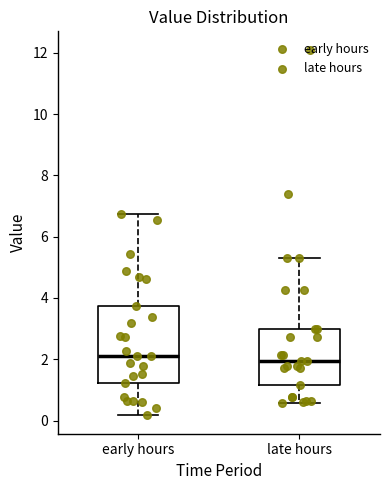

Reading left to right, read every box against the y-axis: the position of its median line, the range the box covers, and the ends of its whiskers. The values are not printed on the chart, so give them approximately, as read against the axis.

early hours: median 2.2, box 1.2 to 3.8, whiskers 0.2 to 6.8
late hours: median 2.0, box 1.2 to 3.0, whiskers 0.6 to 5.4